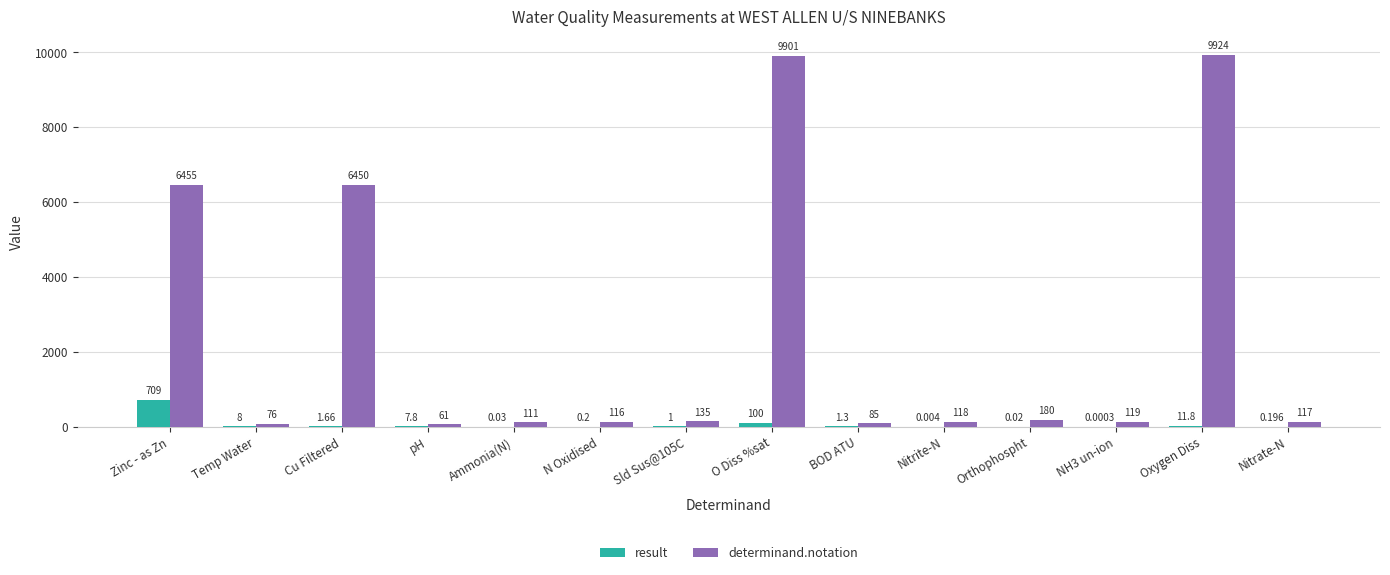

What is the total value across all series at Nitrite-N?

118.0